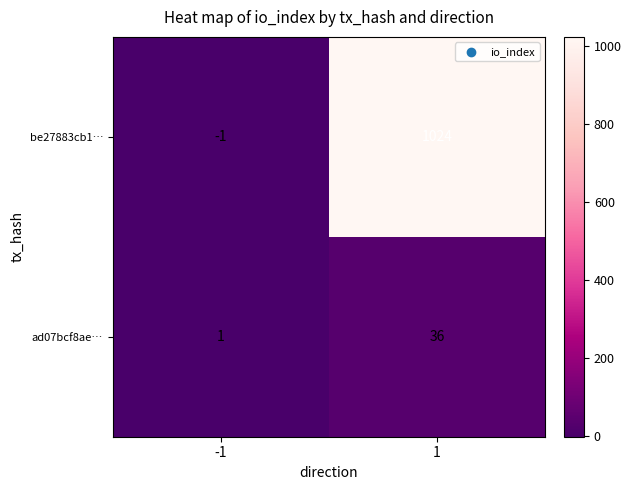

The value of ad07bcf8ae… at -1 is 1. True or false?

True